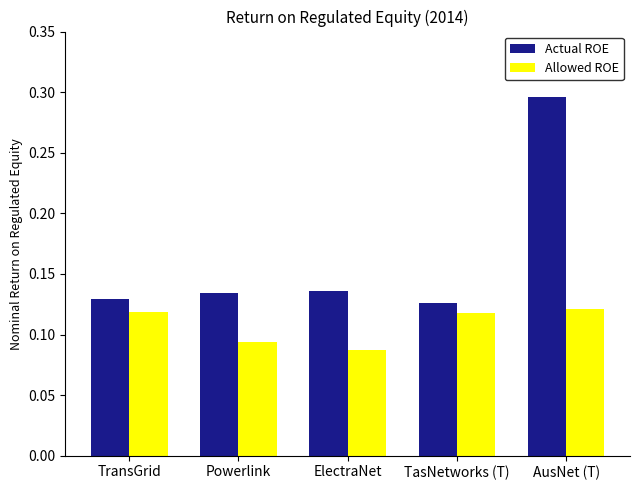

What is the label of the 1st bar from the left?

TransGrid